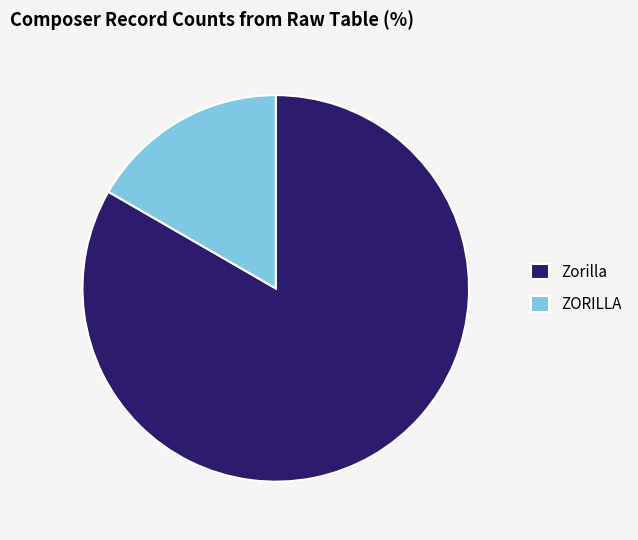

Combined, do ZORILLA and Zorilla account for over 50%?

Yes